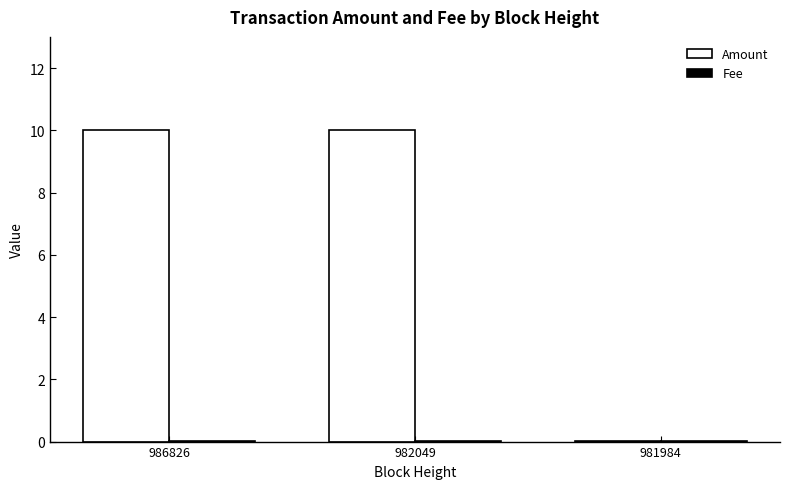

Which series has the largest total across all categories?

Amount